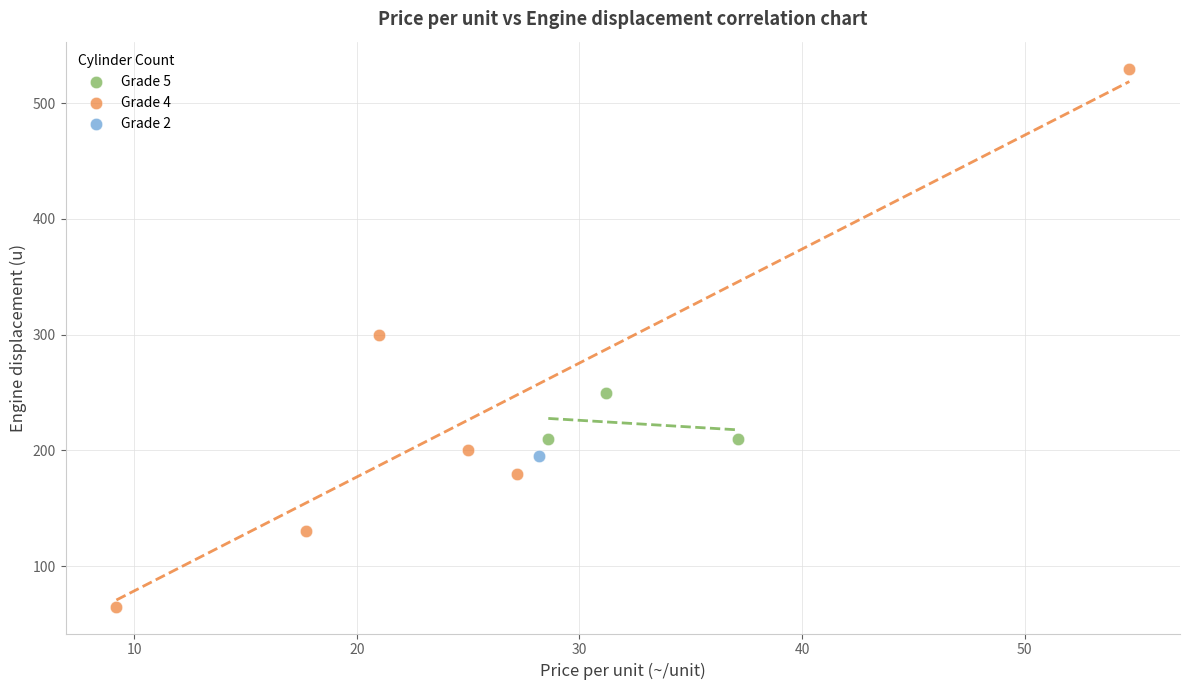

What are all the series names shown in the legend?

Grade 5, Grade 4, Grade 2